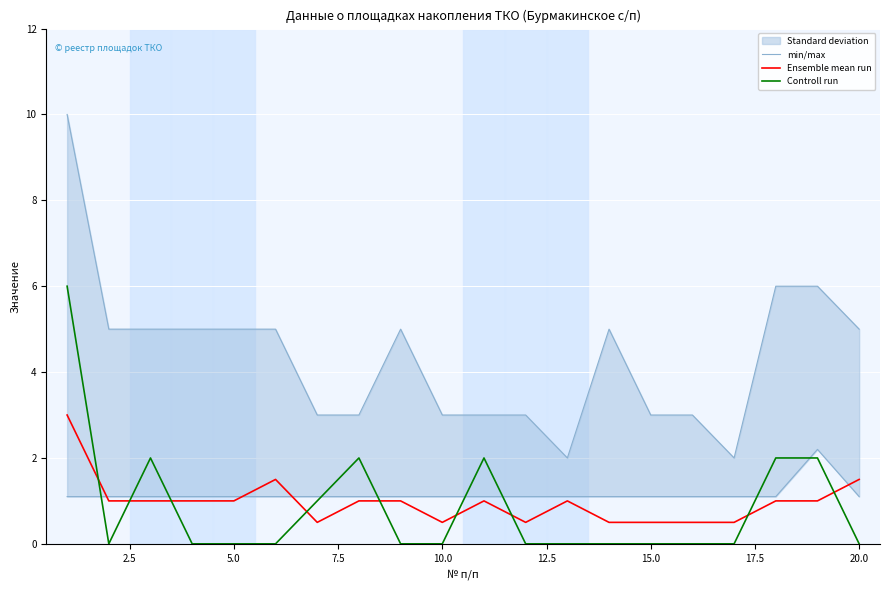

True or false: min/max and Ensemble mean run intersect in this chart.

False